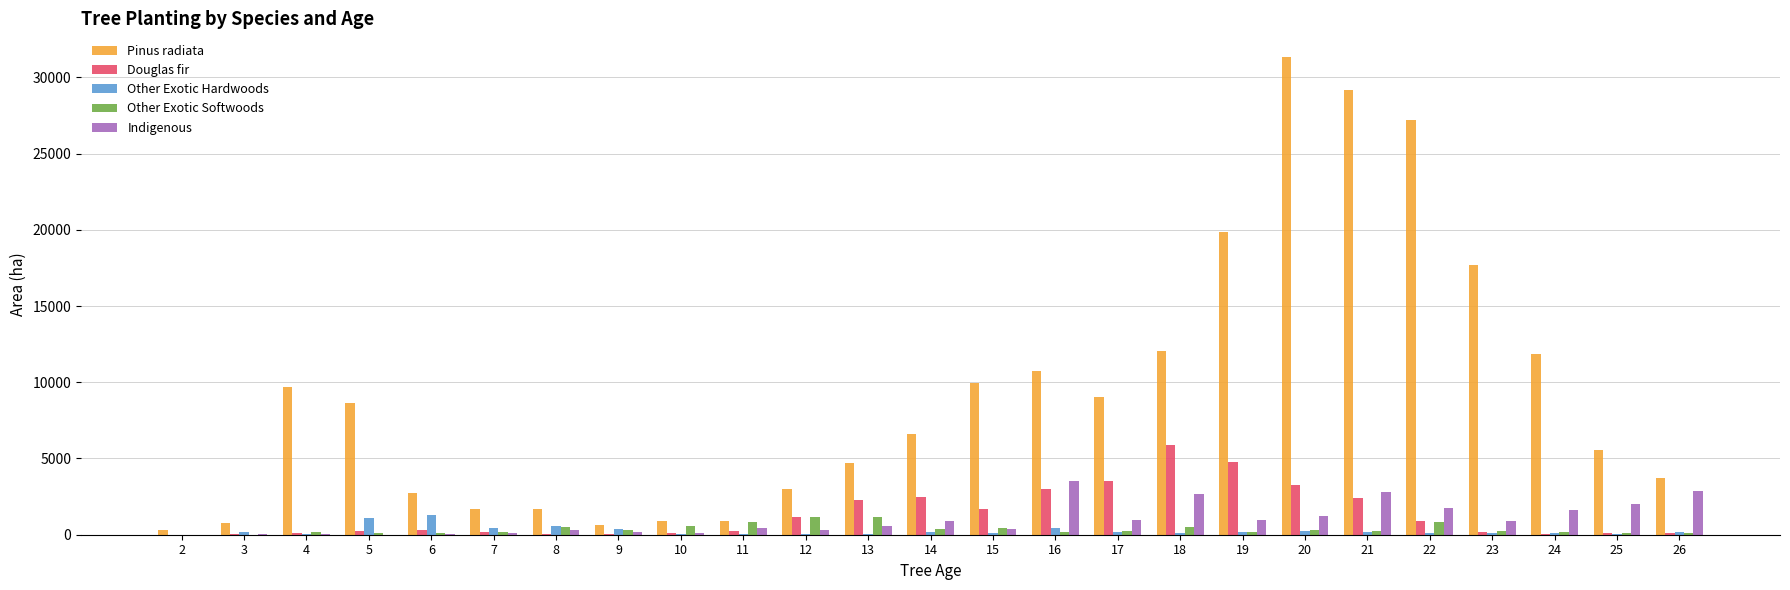

How many groups of bars are there?

25